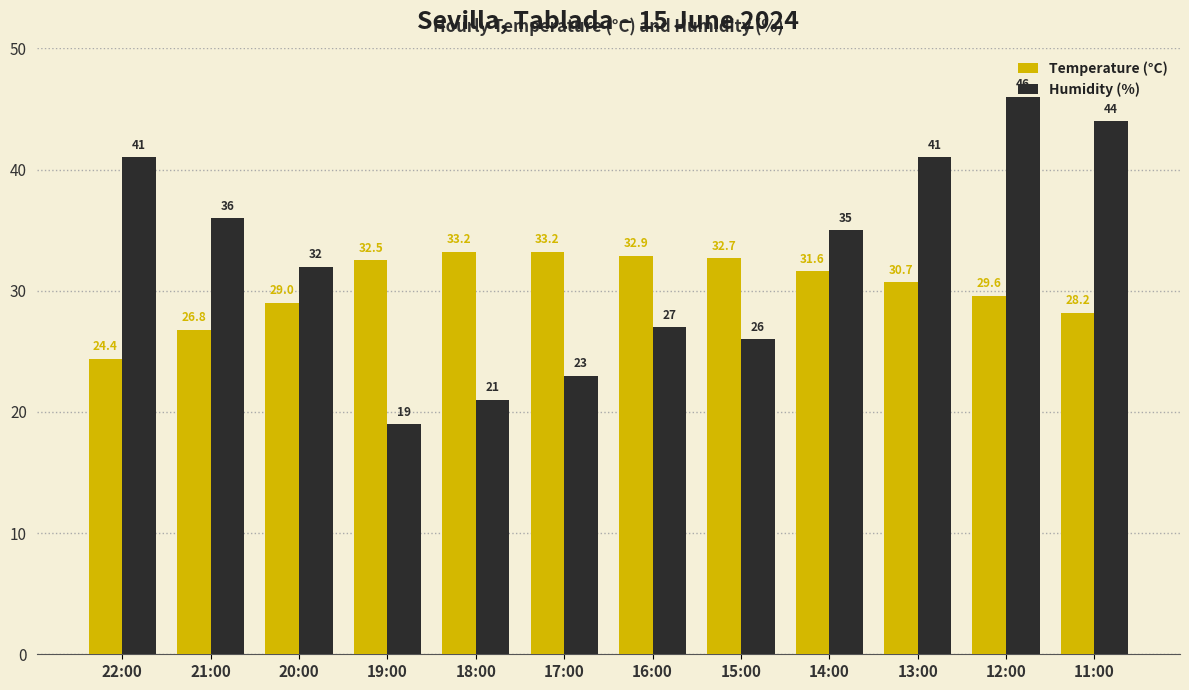

What position from the right is 16:00?

6